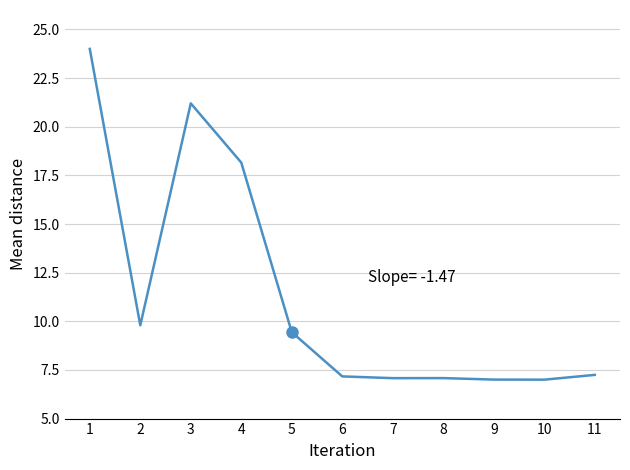

What value does the data have at 7?

7.1